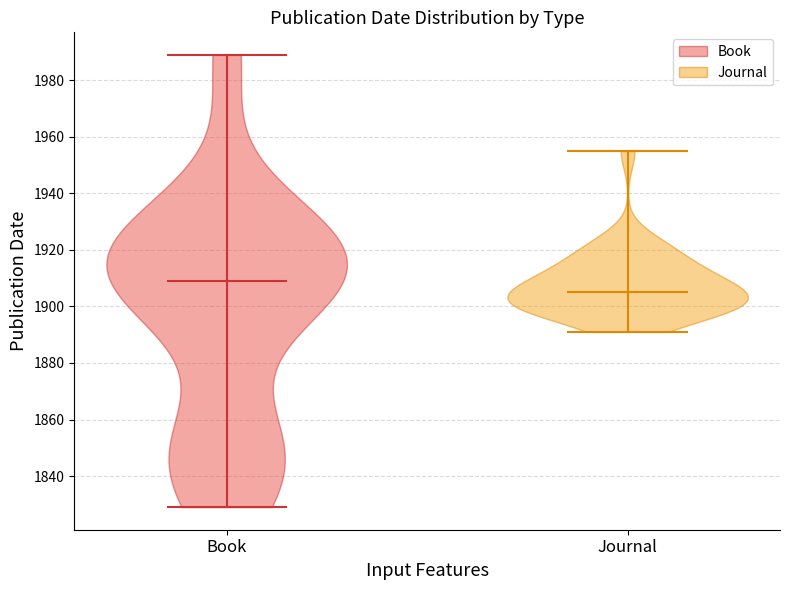

Which violin has the highest median line?

Book